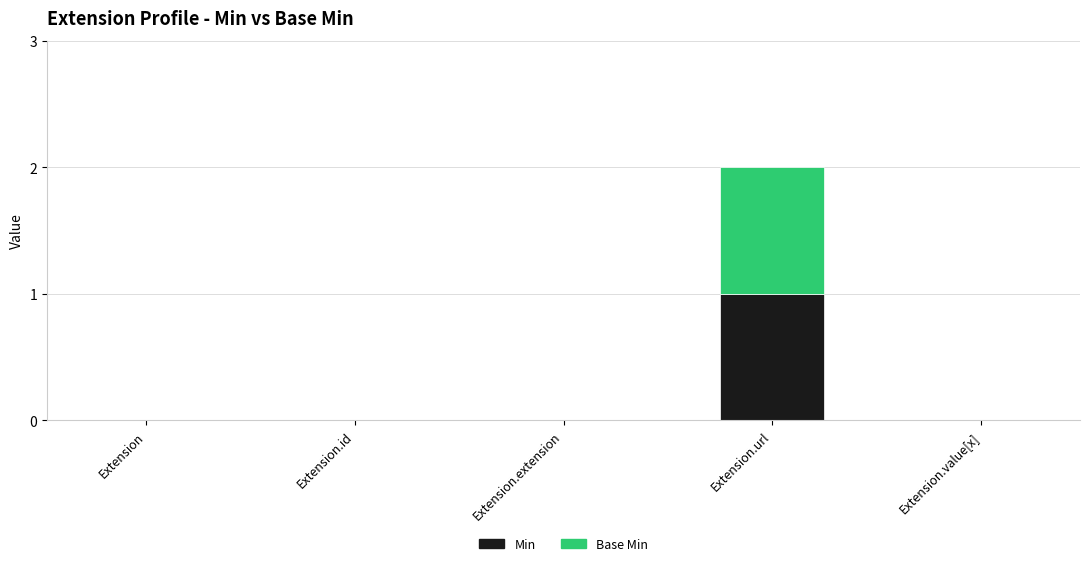

The Min series shows 0 at Extension.id. True or false?

True